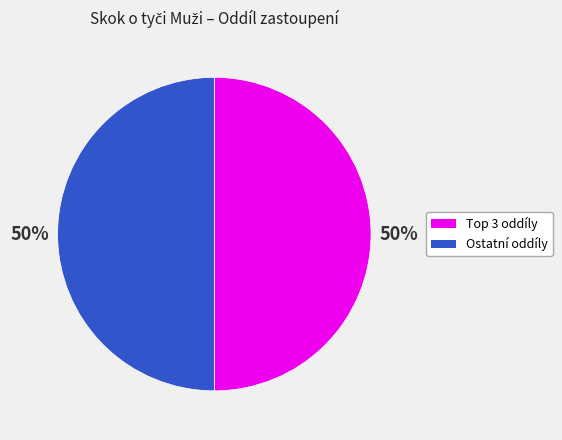

To the nearest percent, what is the average slice percentage?

50%